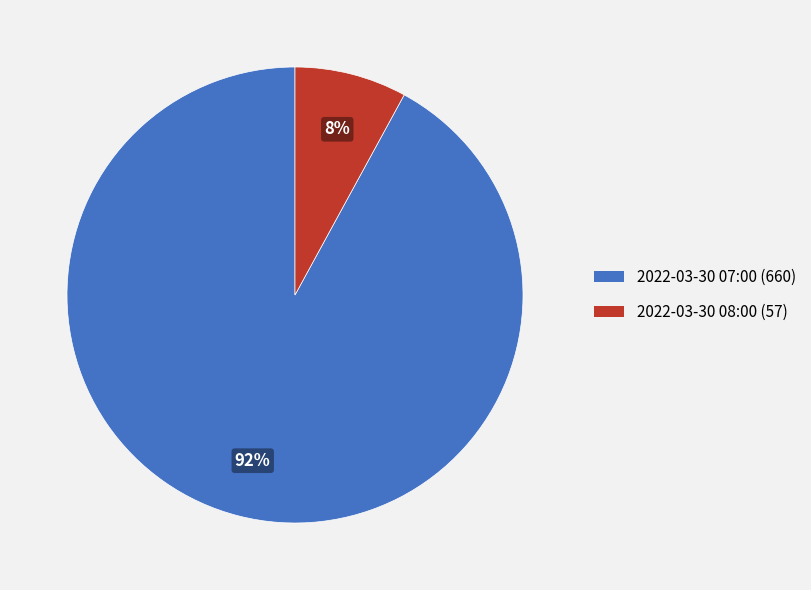

Do 2022-03-30 08:00 (57) and 2022-03-30 07:00 (660) together represent more than half of the pie?

Yes